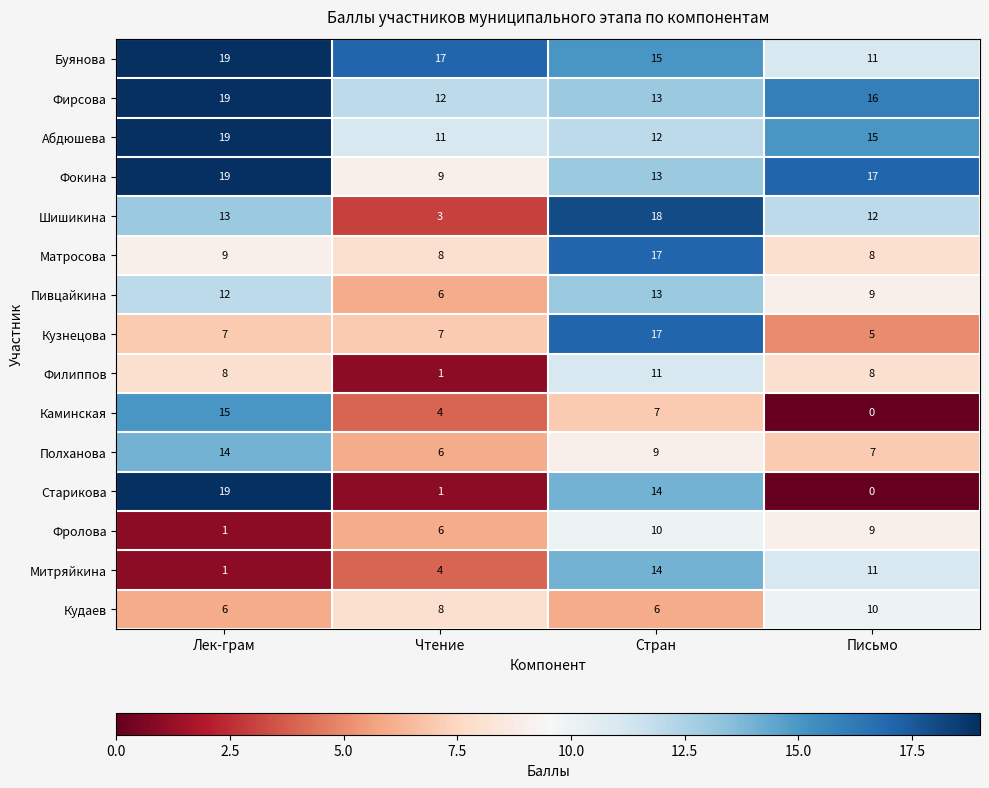

How many Фирсова values are between 13 and 19?

3